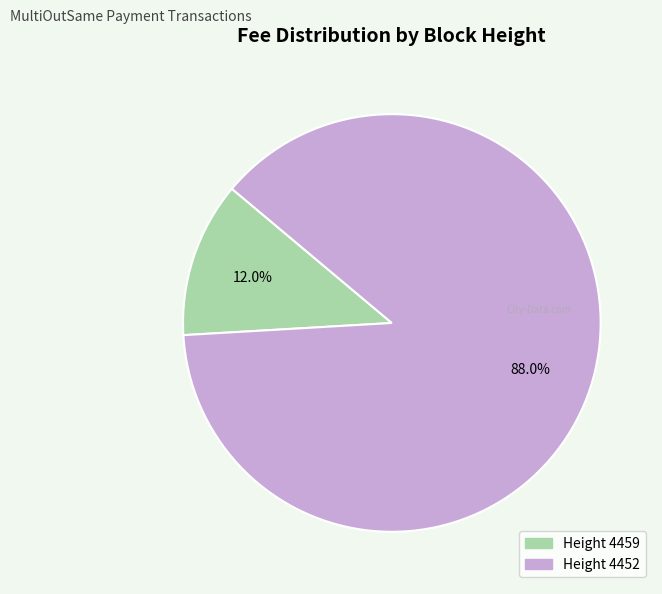

Rank the categories by value from highest to lowest.

Height 4452, Height 4459